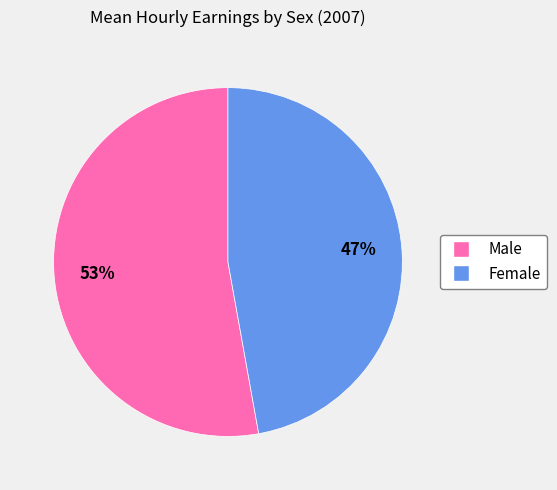

How many segments does this pie chart have?

2